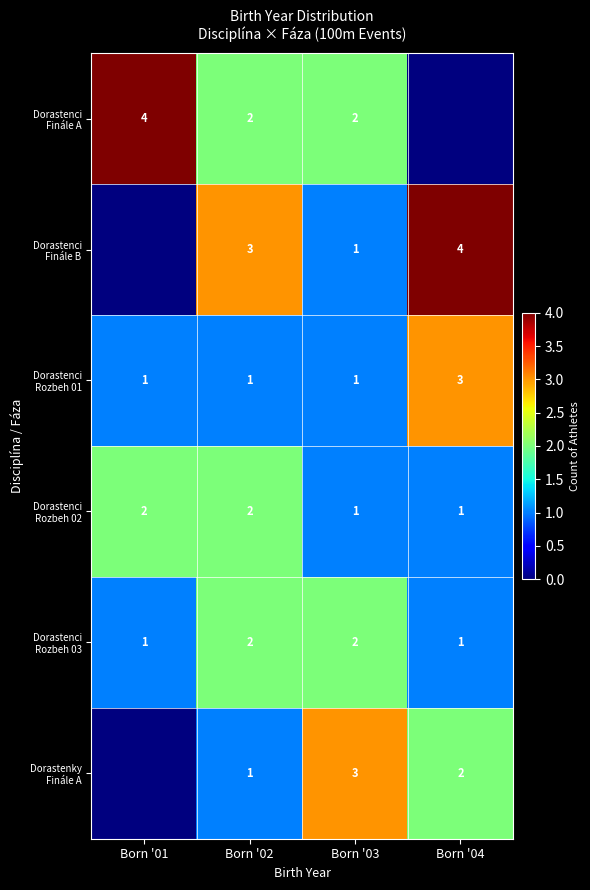

What is the difference between the maximum and minimum values in the row_1 series?

4